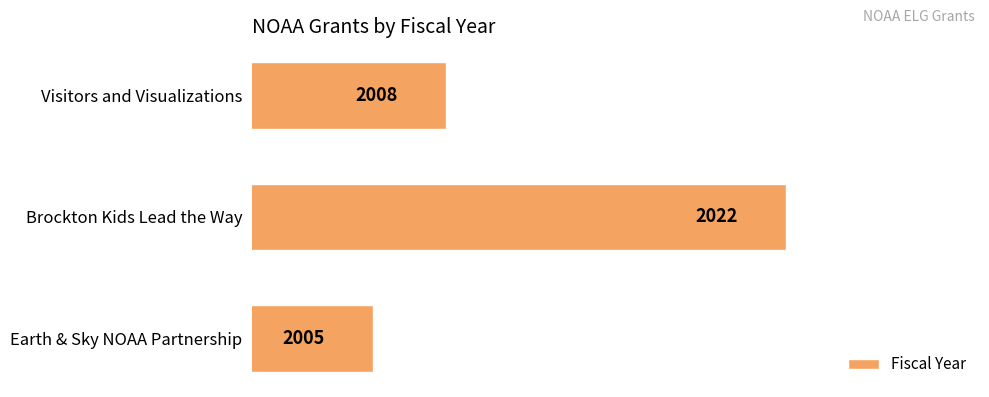

The value at Visitors and Visualizations is 3398. True or false?

False